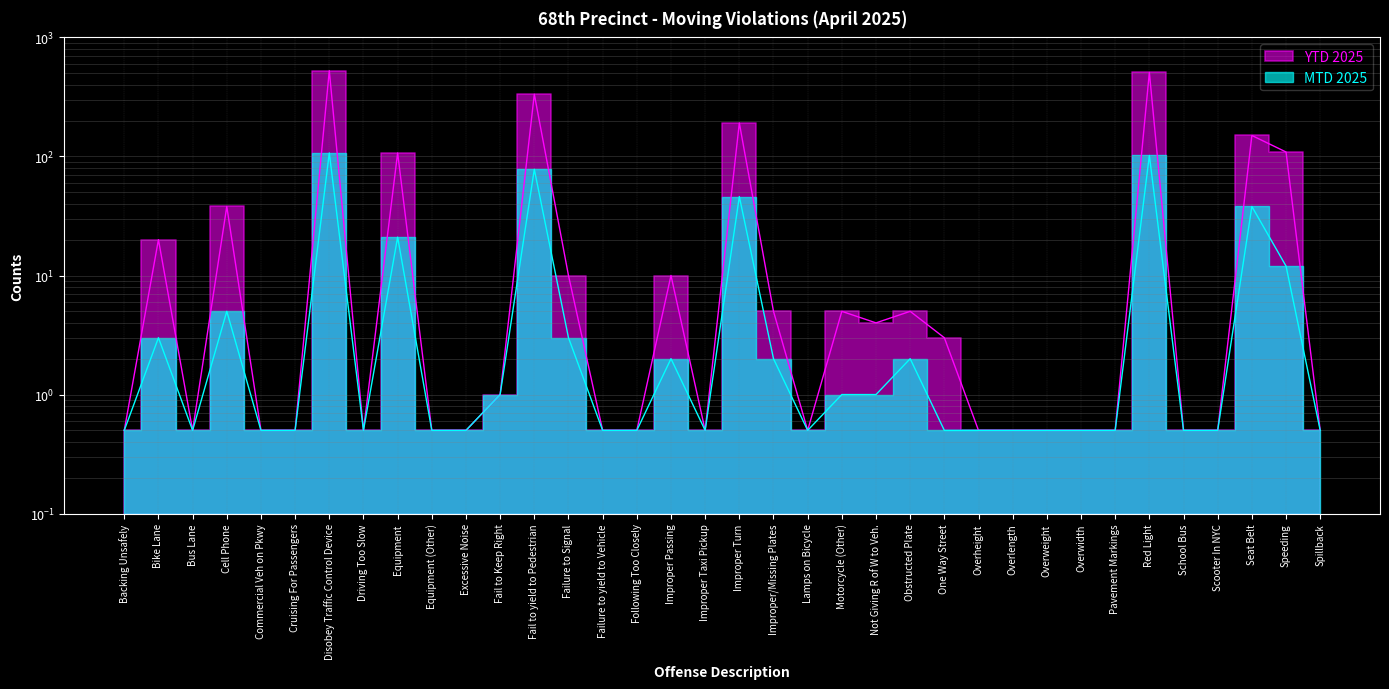

True or false: YTD 2025 has a value of 10.0 at Improper Passing.

True